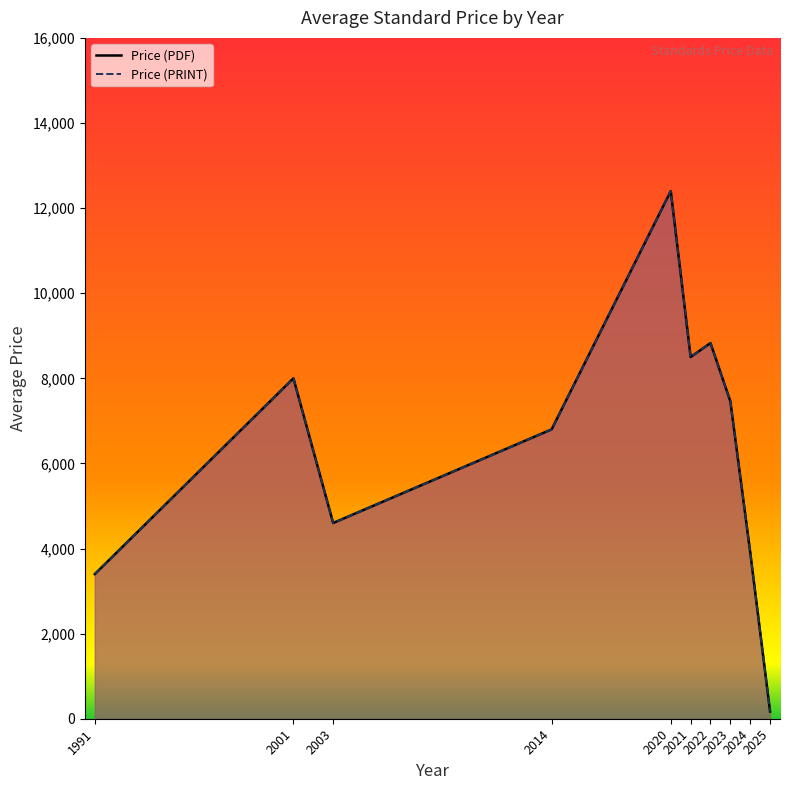

What is the value of the Price (PRINT) point at the 15th from the left?

6800